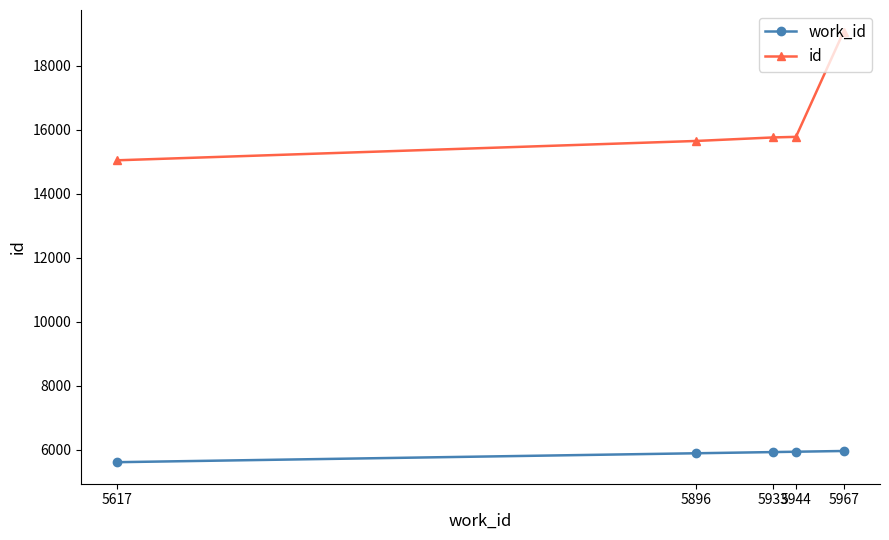

The id series shows 15050 at 5617. True or false?

True